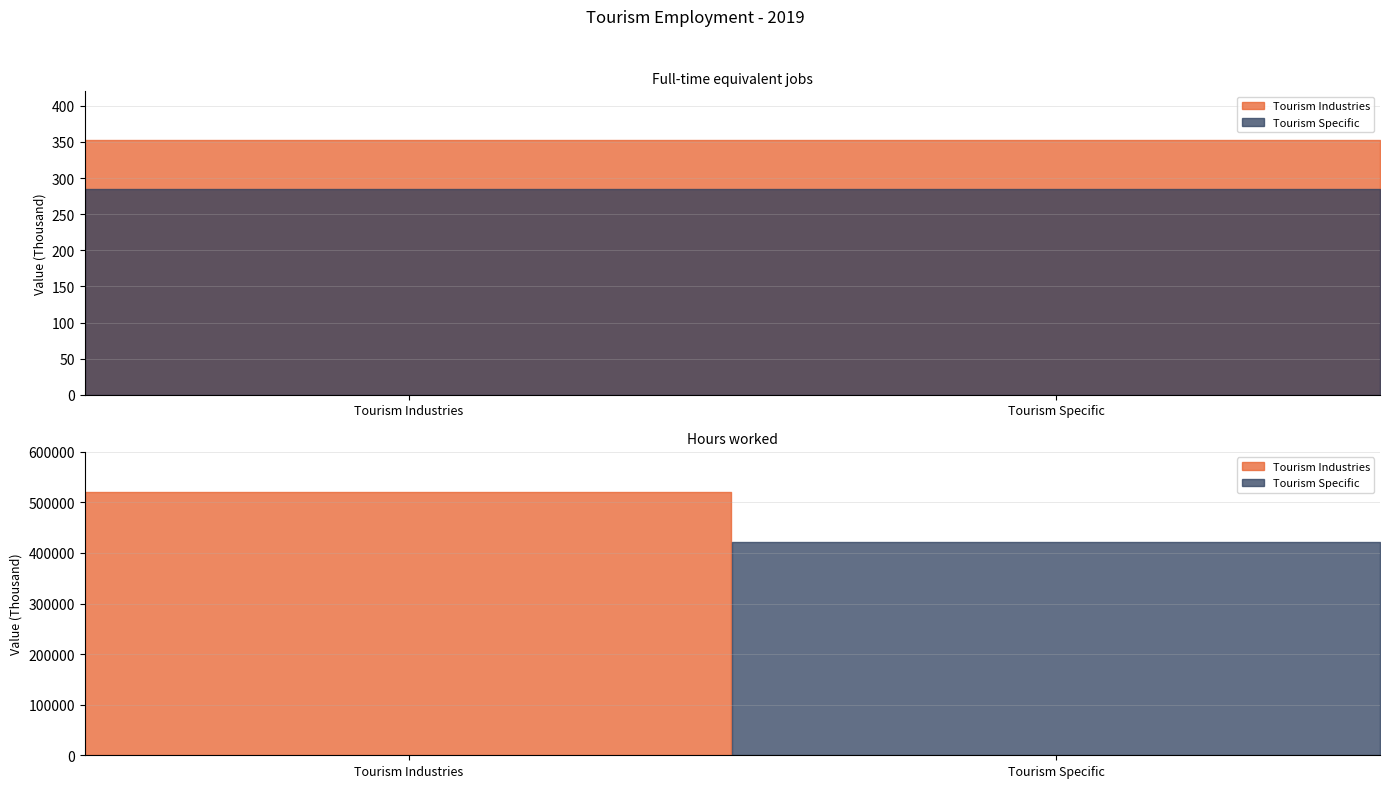

Between Full-time equivalent jobs (Thousand) and Hours worked (Thousand), which series saw the biggest shift?

Tourism Industries